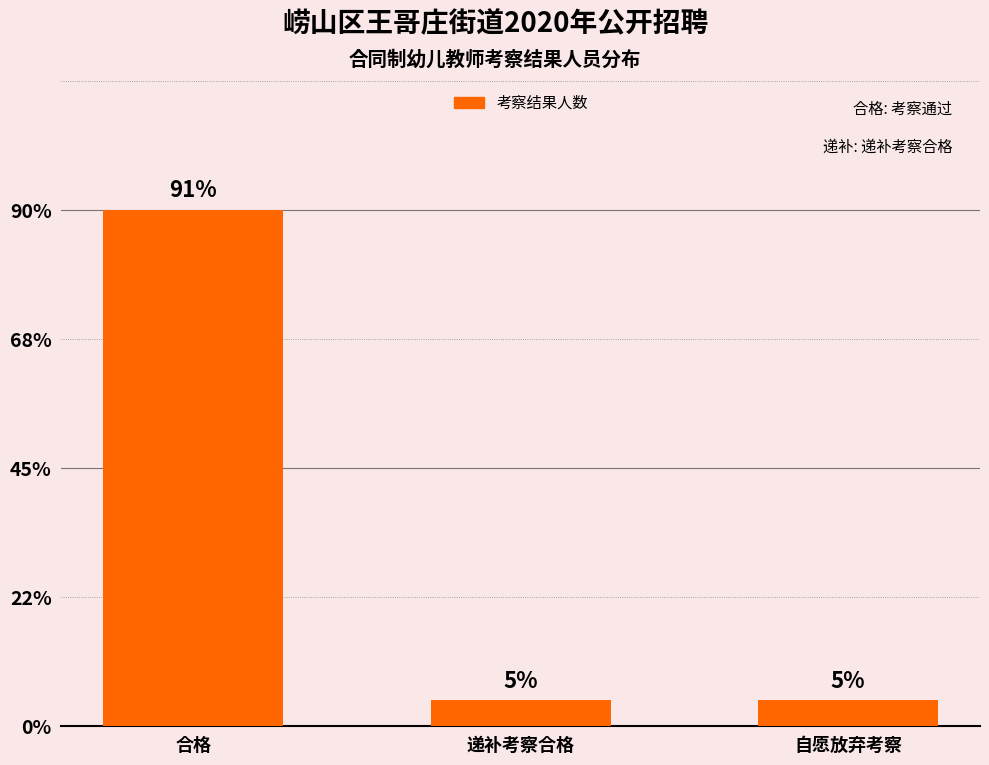

Does the chart contain any negative values?

No